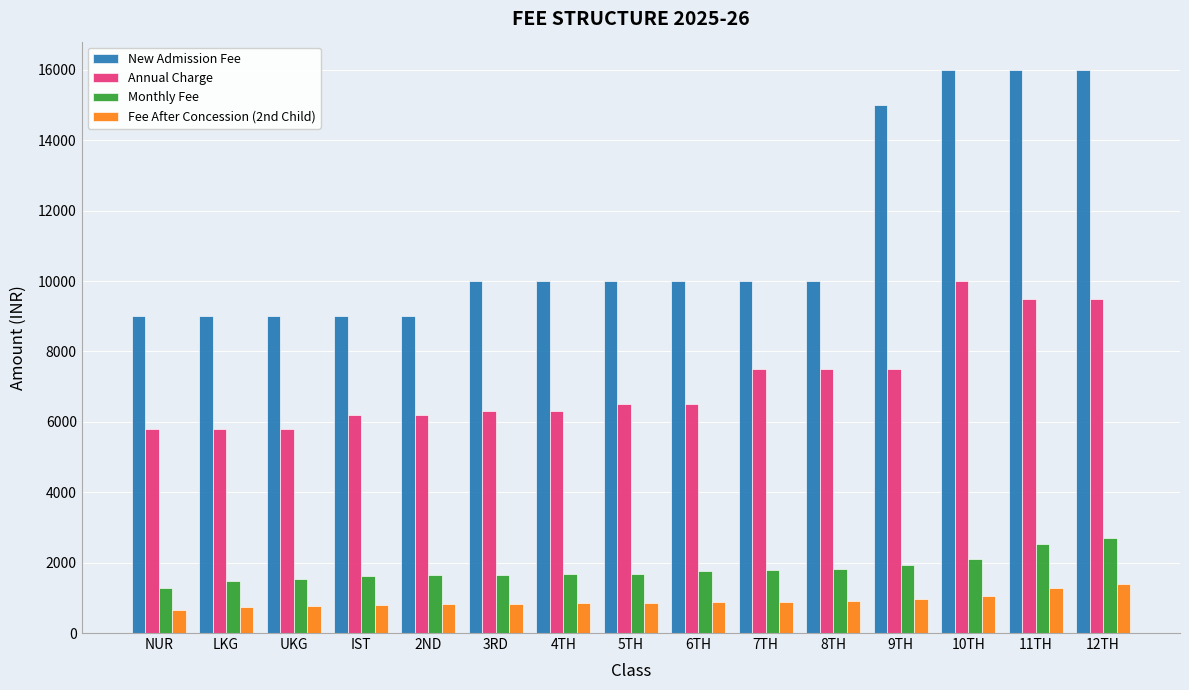

Rank the series by their maximum value, from lowest to highest.

Fee After Concession (2nd Child), Monthly Fee, Annual Charge, New Admission Fee